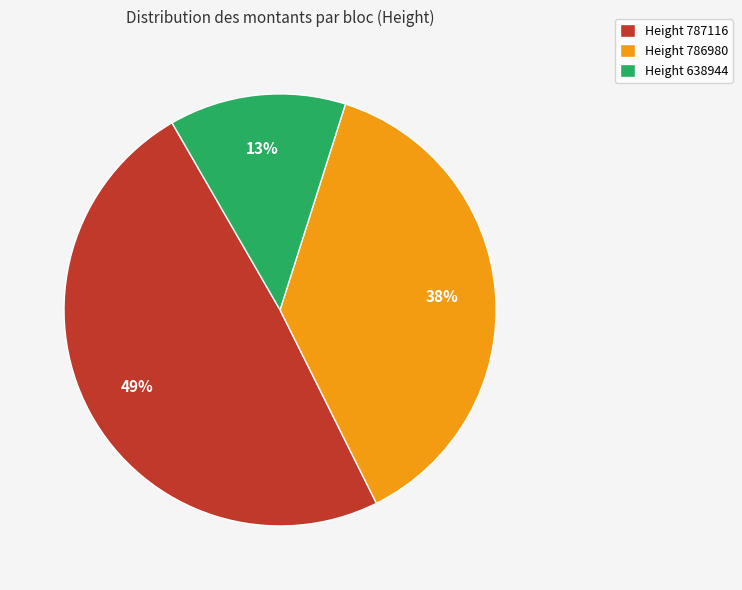

To the nearest percent, what is the average slice percentage?

33%